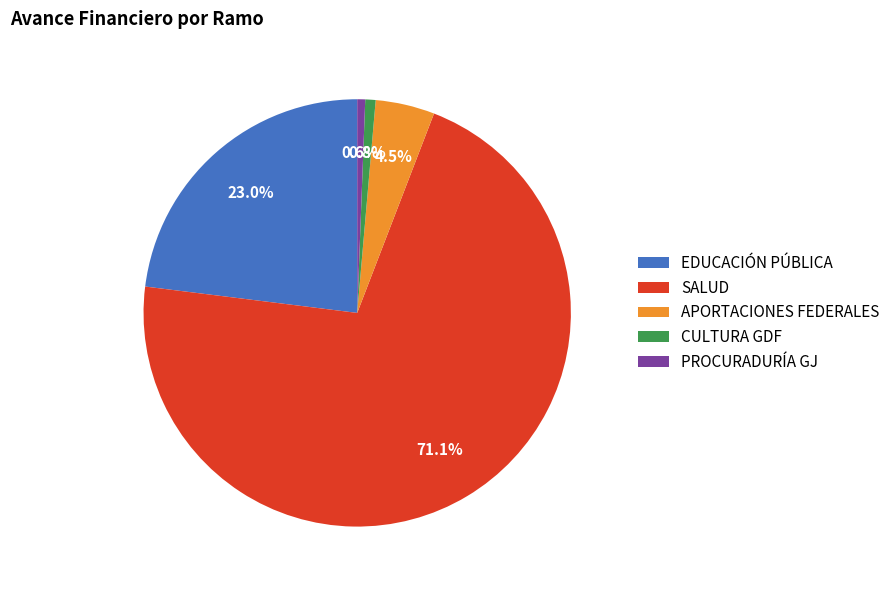

How many segments does this pie chart have?

5